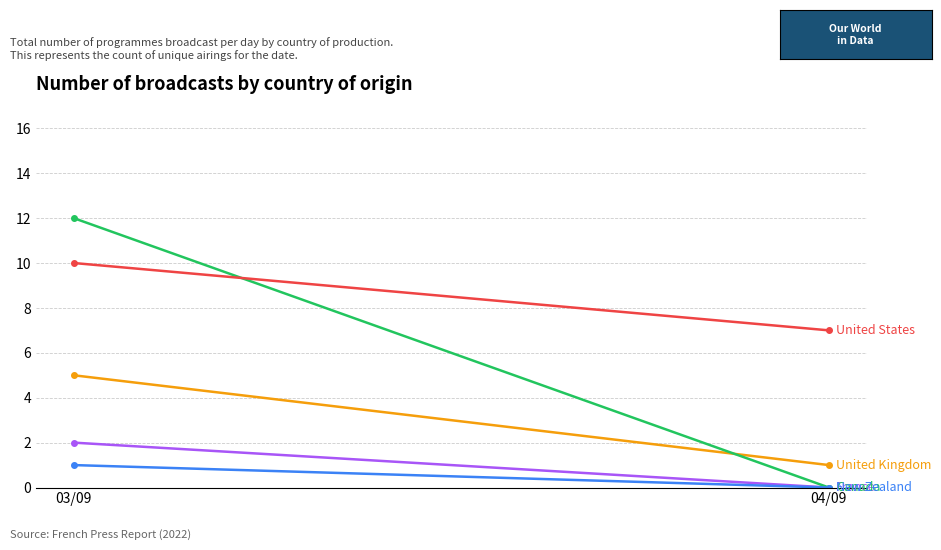

How many series are shown in this chart?

5